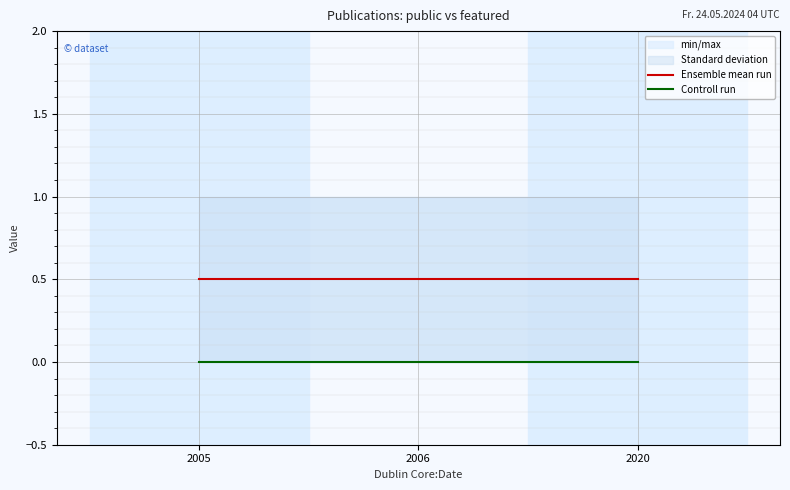

True or false: Controll run has a value of 0.0 at 2005.

True